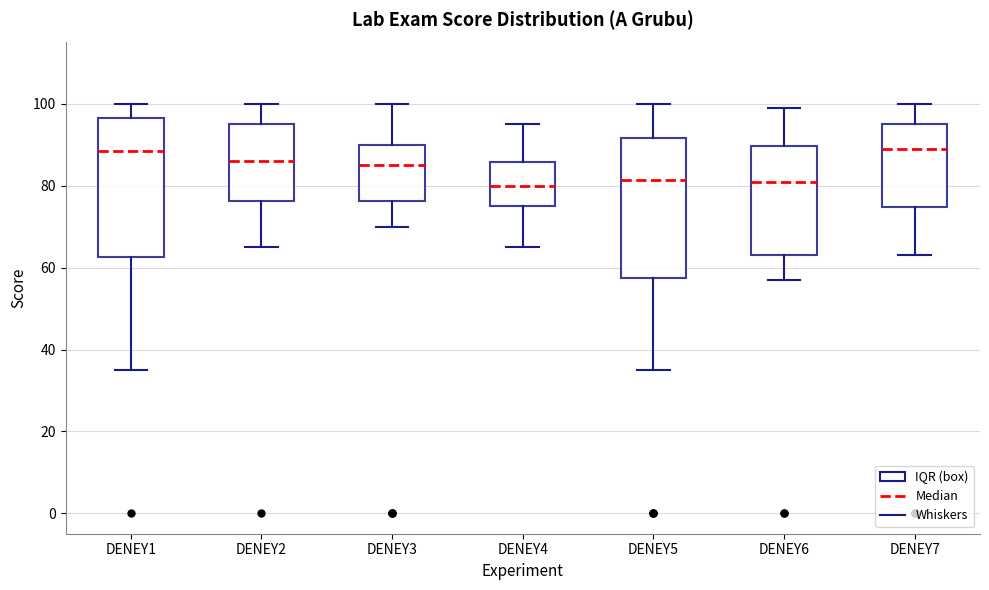

Where does the lower whisker of the box for DENEY6 end on the y-axis? The values are not printed on the chart, so give them approximately, as read against the axis.

58